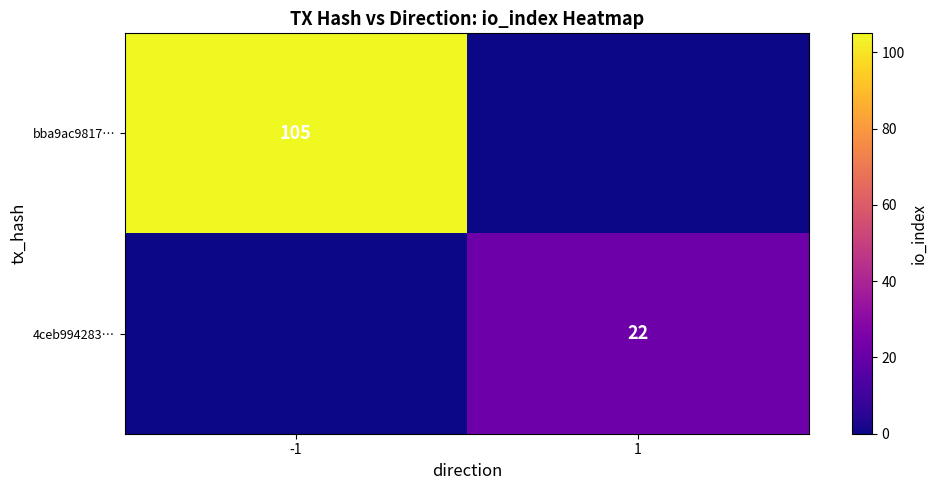

Is the value of 4ceb994283… at 1 greater than the value of bba9ac9817… at -1?

No